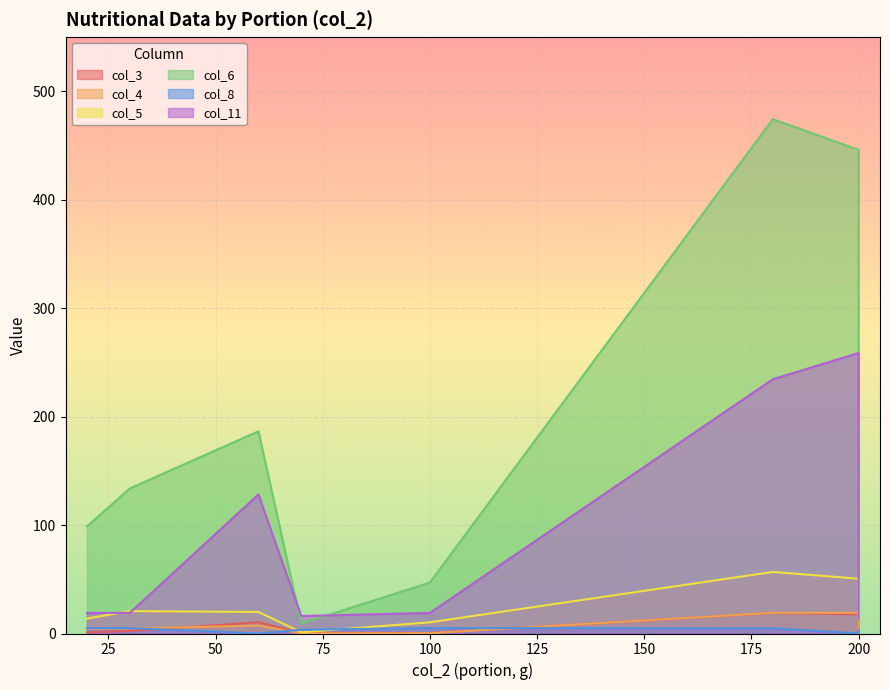

Which series changed the most between 20 and 200?

col_6